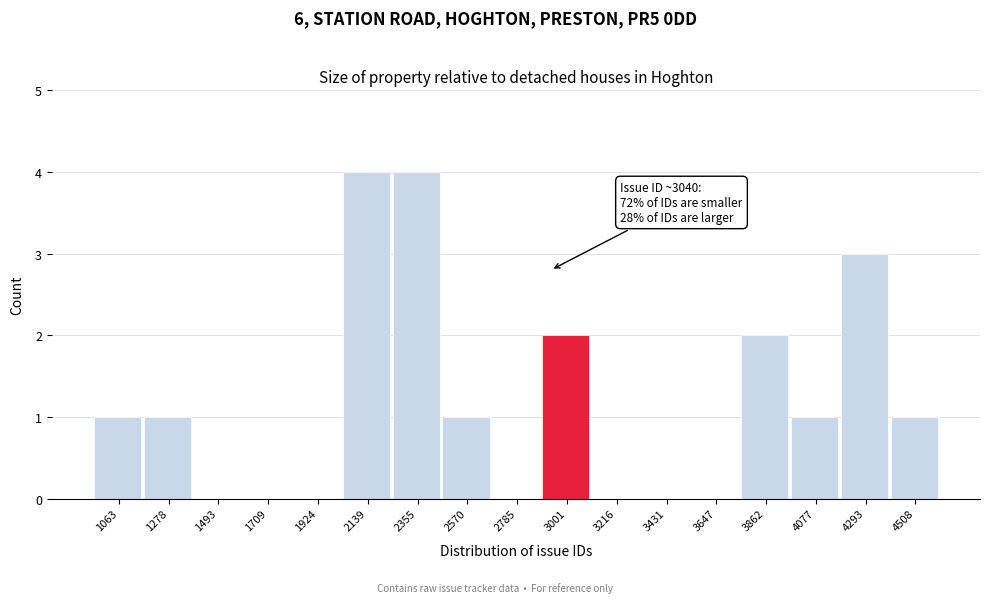

Reading left to right, what are all the values shown in this chart?

1063=1	1278=1	1493=0	1709=0	1924=0	2139=4	2355=4	2570=1	2785=0	3001=2	3216=0	3431=0	3647=0	3862=2	4077=1	4293=3	4508=1